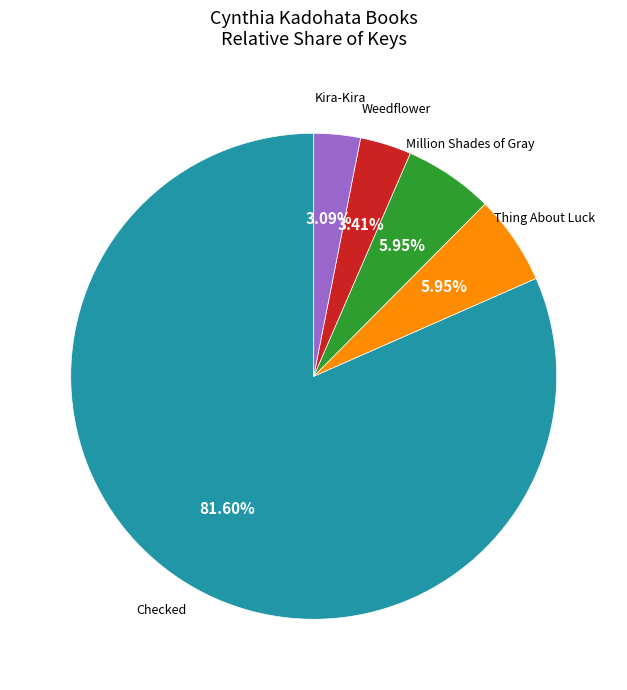

To the nearest percent, what is the difference between the largest and smallest slice percentages?

79%